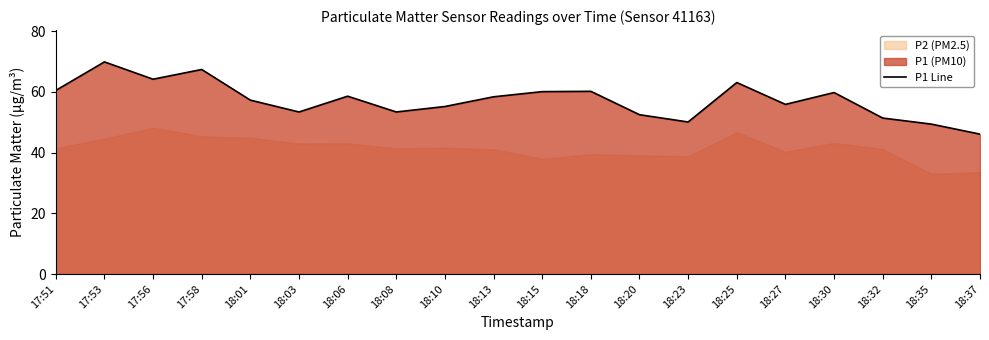

How many categories are shown in the chart?

20